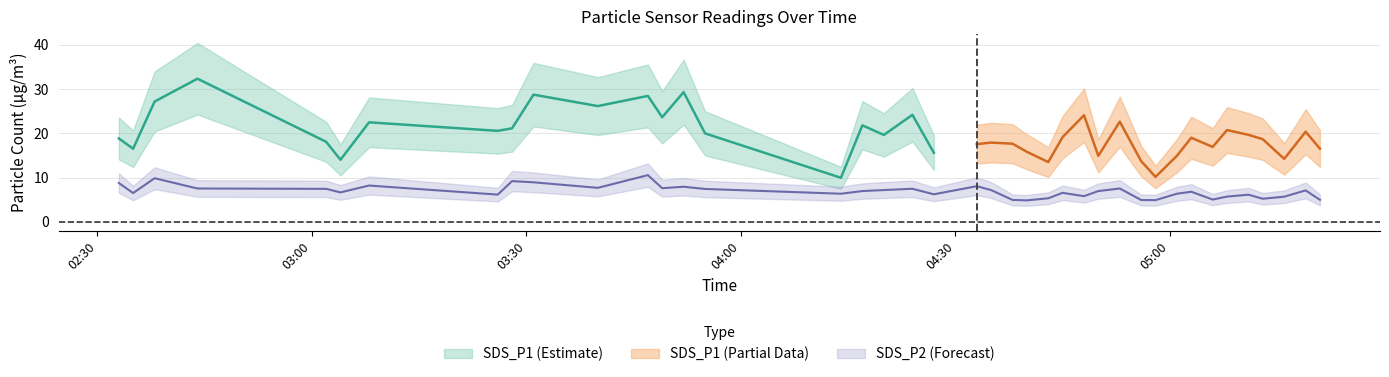

What is the label of the 12th point from the right?

2021/12/18 04:53